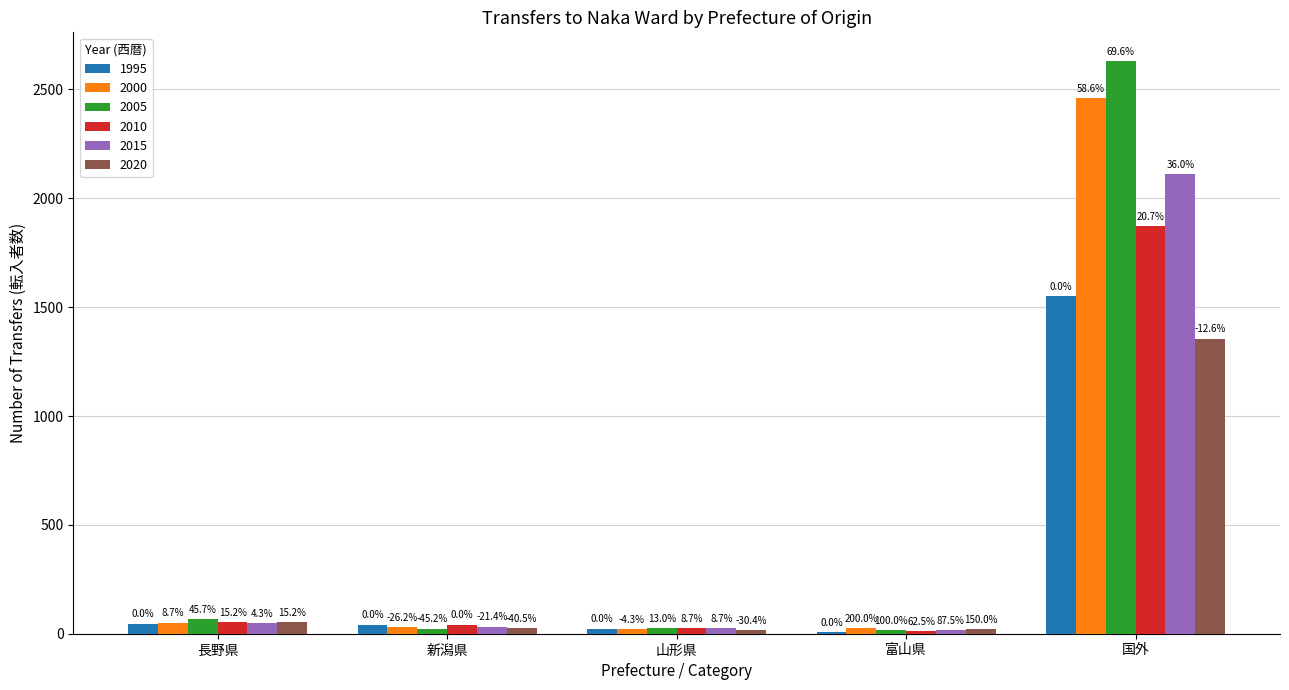

What are all the series names shown in the legend?

1995, 2000, 2005, 2010, 2015, 2020